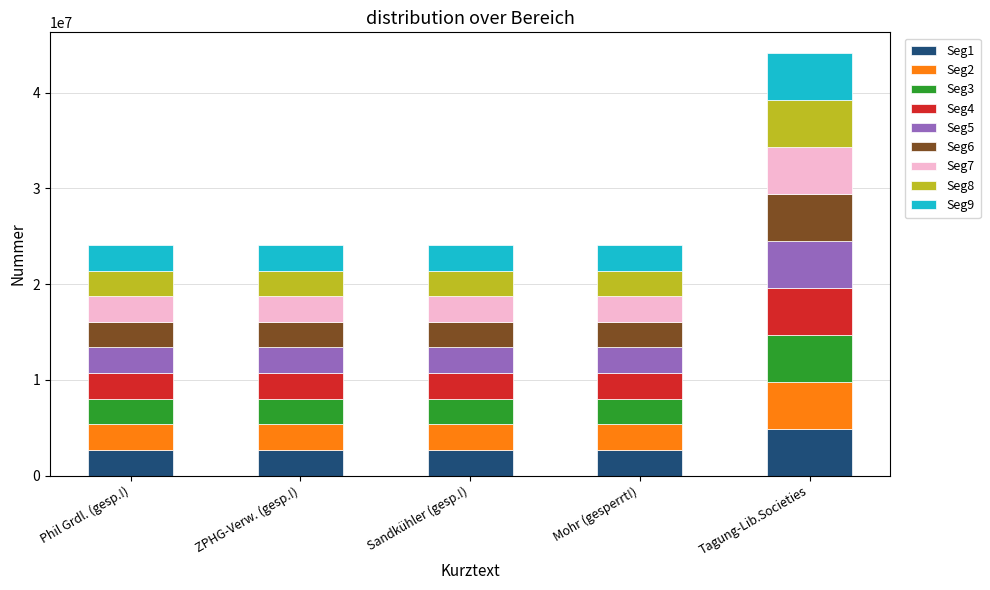

What is the maximum value for Seg1?

4897777.9